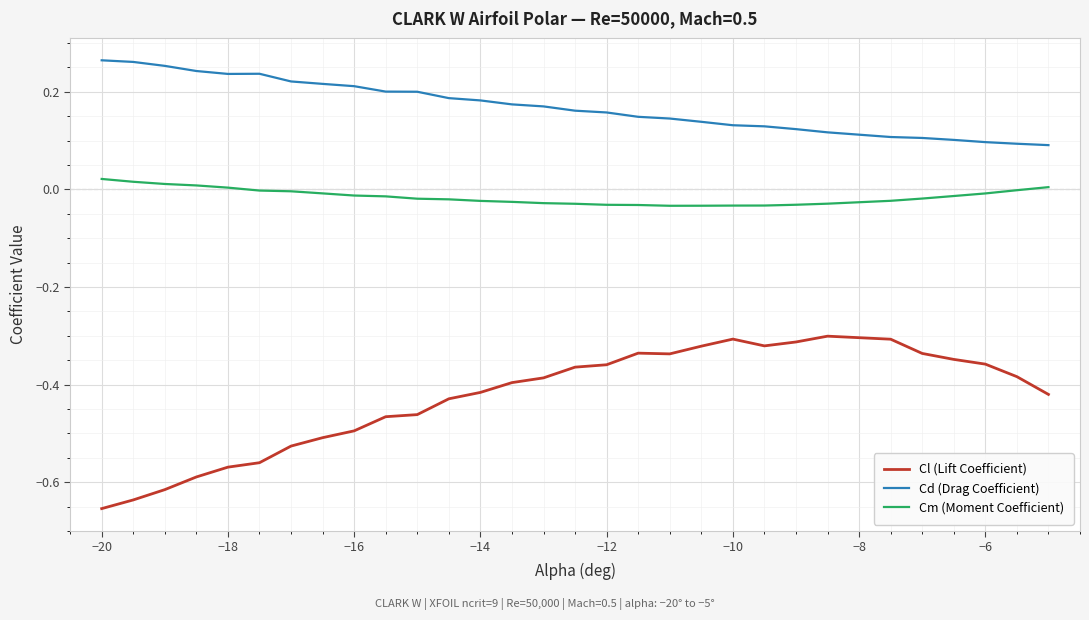

Which series has the largest total across all categories?

Cd (Drag Coefficient)